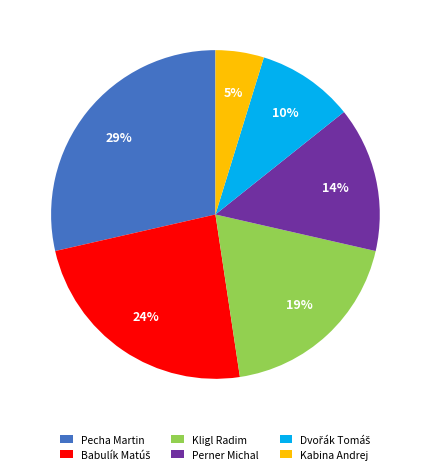

How many segments does this pie chart have?

6